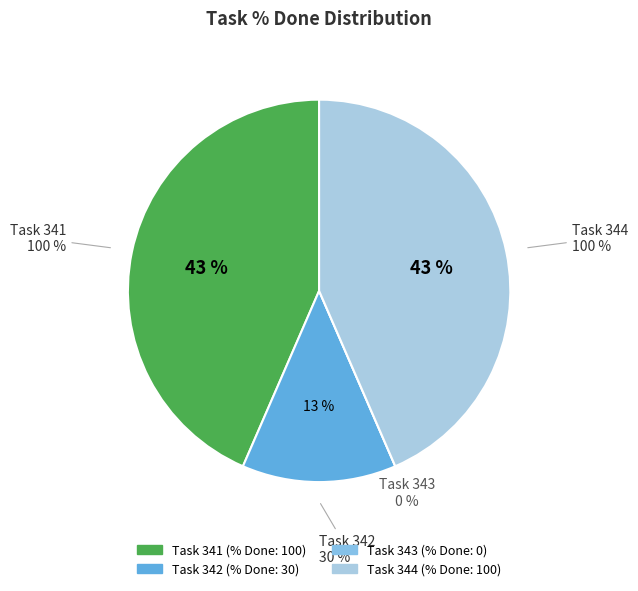

What is the change in value from 342 to 343?

-30